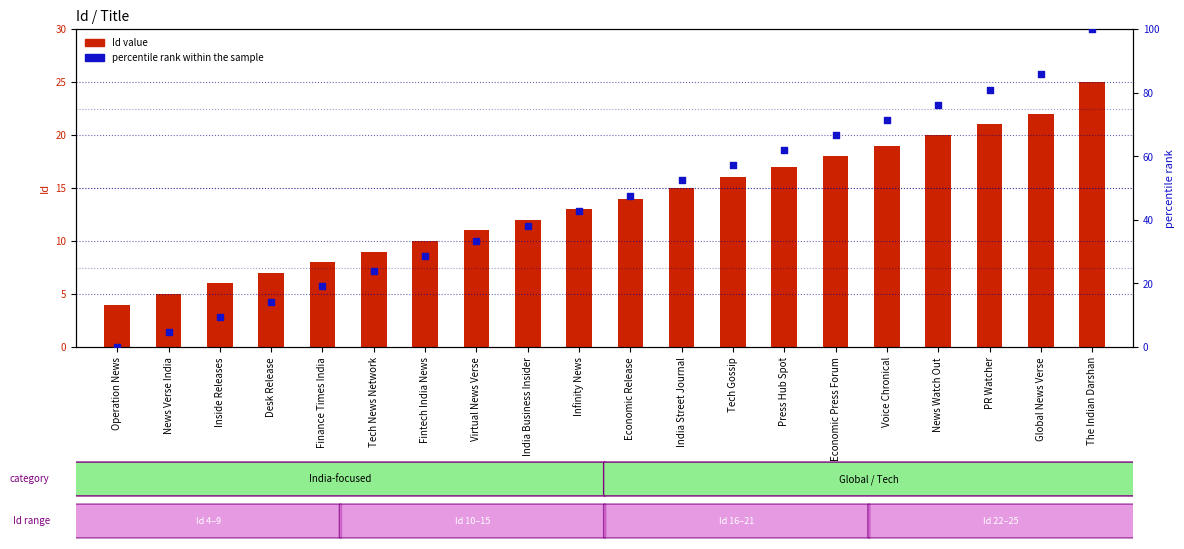

Which series has the largest total across all categories?

percentile rank within the sample